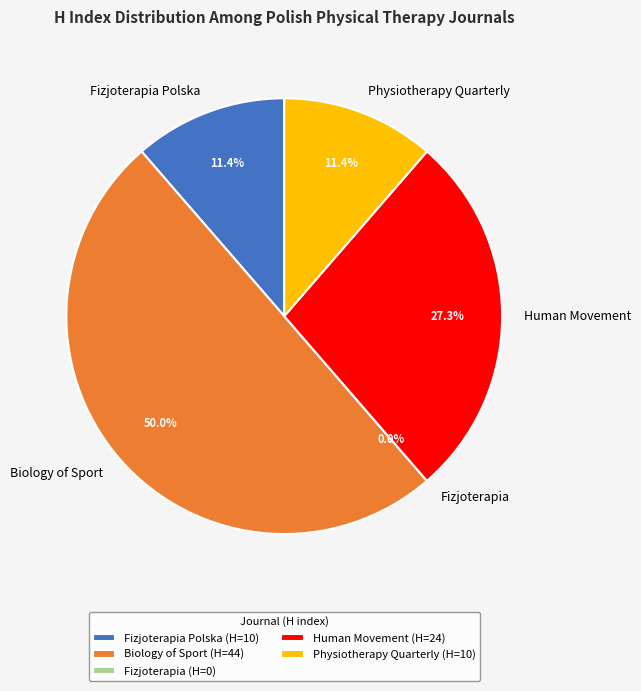

What percentage is the Human Movement slice, to the nearest percent?

27%